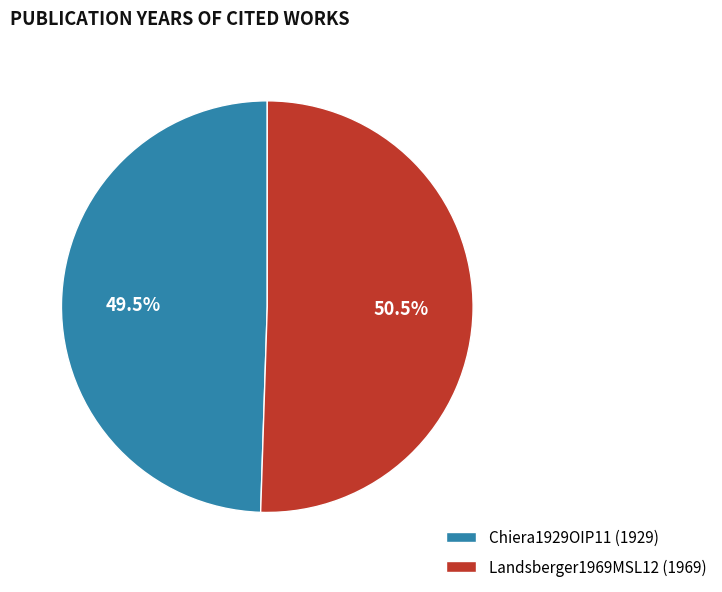

What is the ratio of the value at Landsberger1969MSL12 to the value at Chiera1929OIP11?

1.0